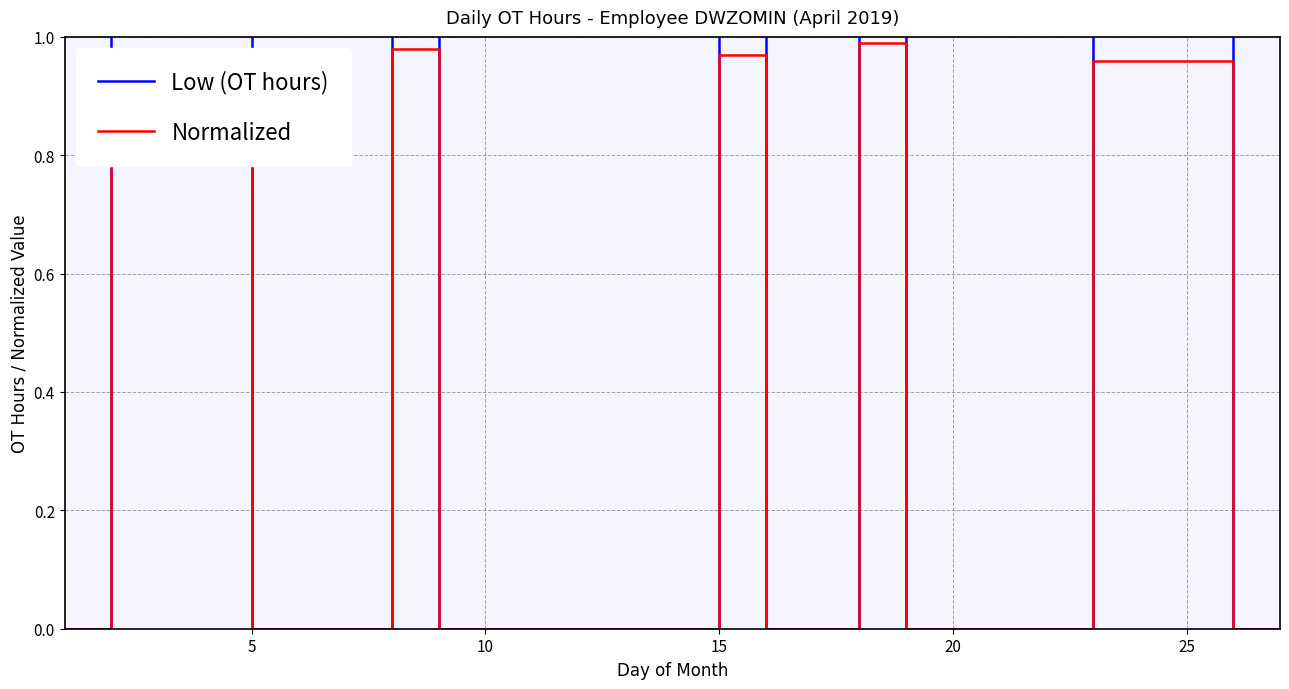

What are all the series names shown in the legend?

Low (OT hours), Normalized